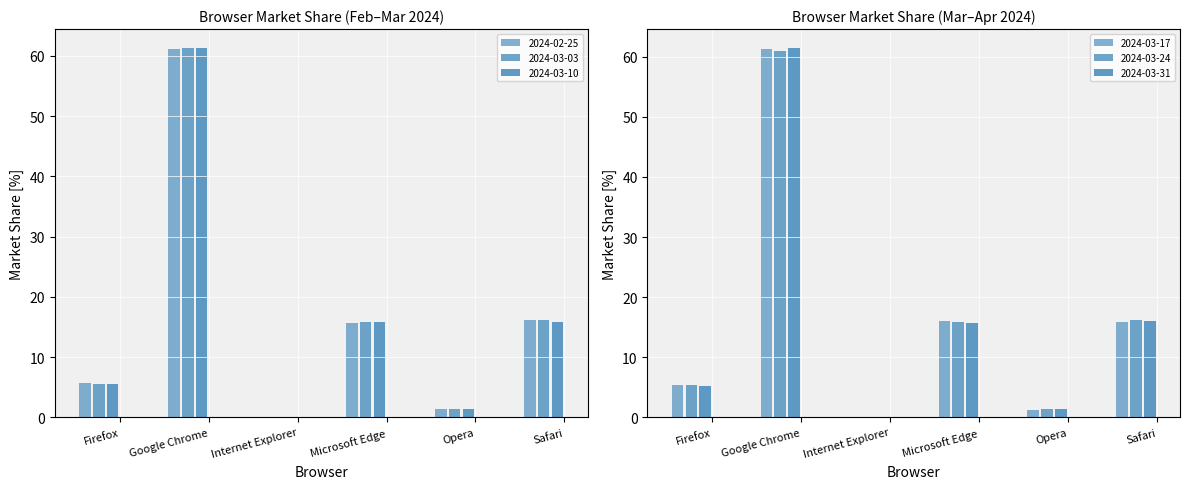

What is the label of the 2nd bar from the left?

Google Chrome